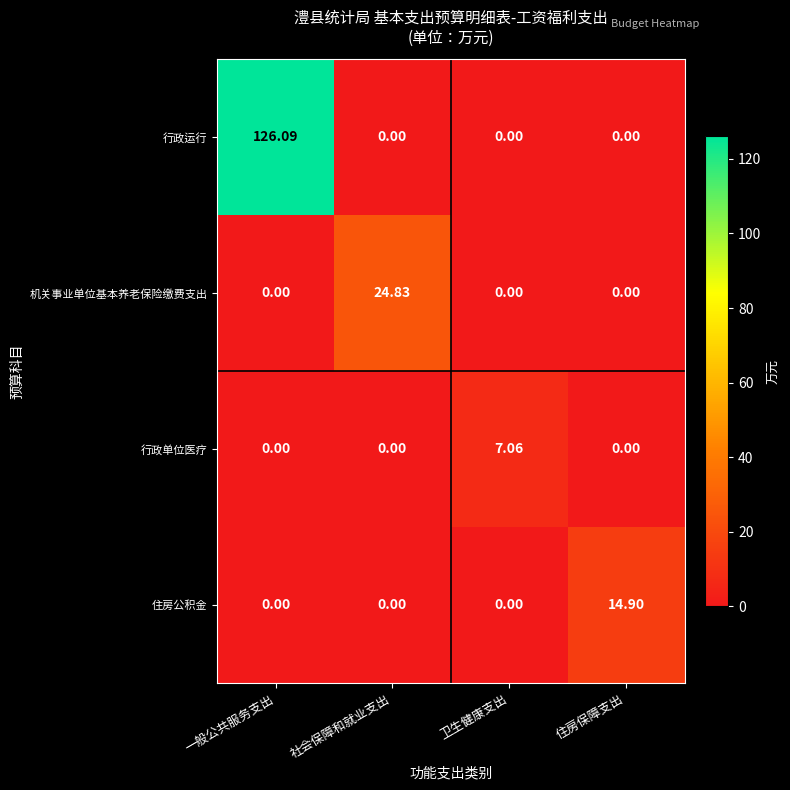

At which category is the sum across all series the highest?

一般公共服务支出